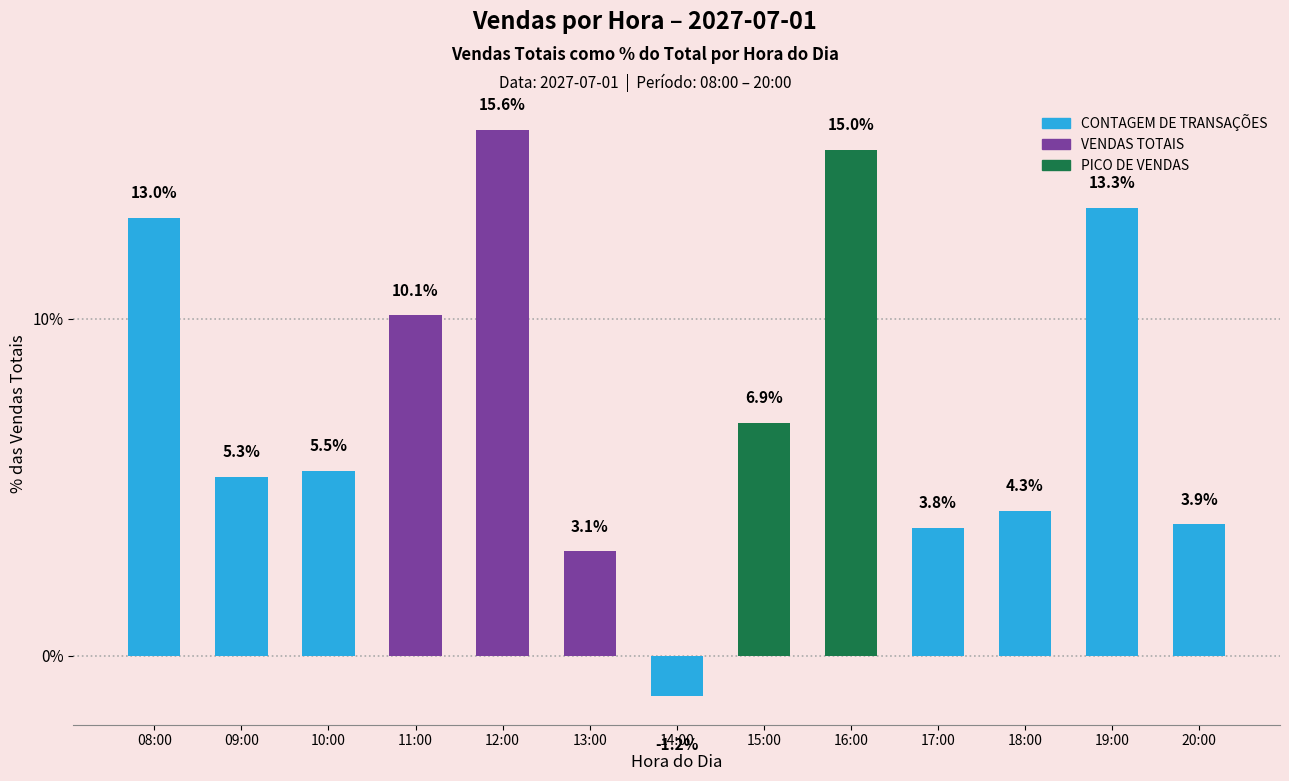

At which category does the chart reach its minimum across all series?

14:00